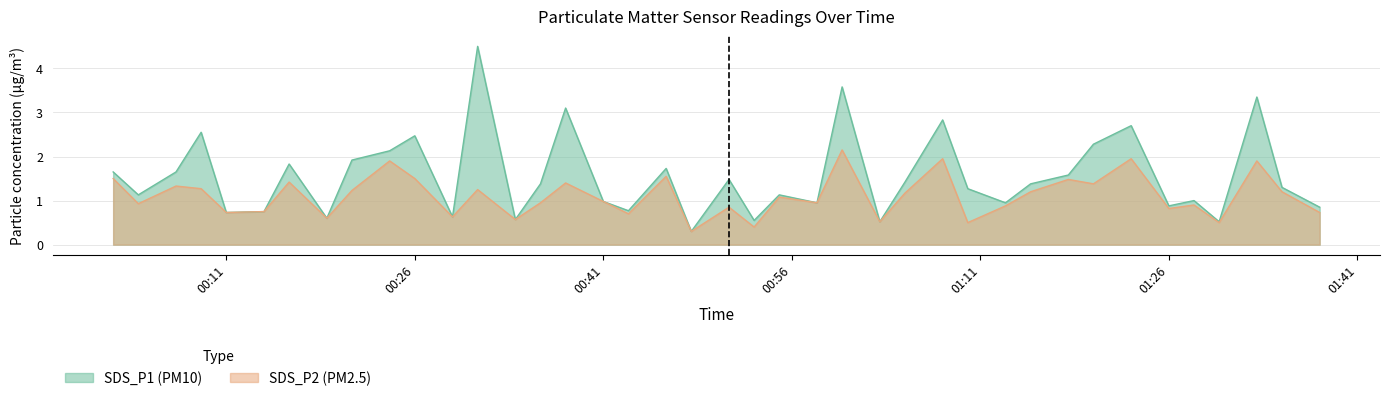

What is the difference between the highest and lowest values at 2023/07/24 01:28?

0.1